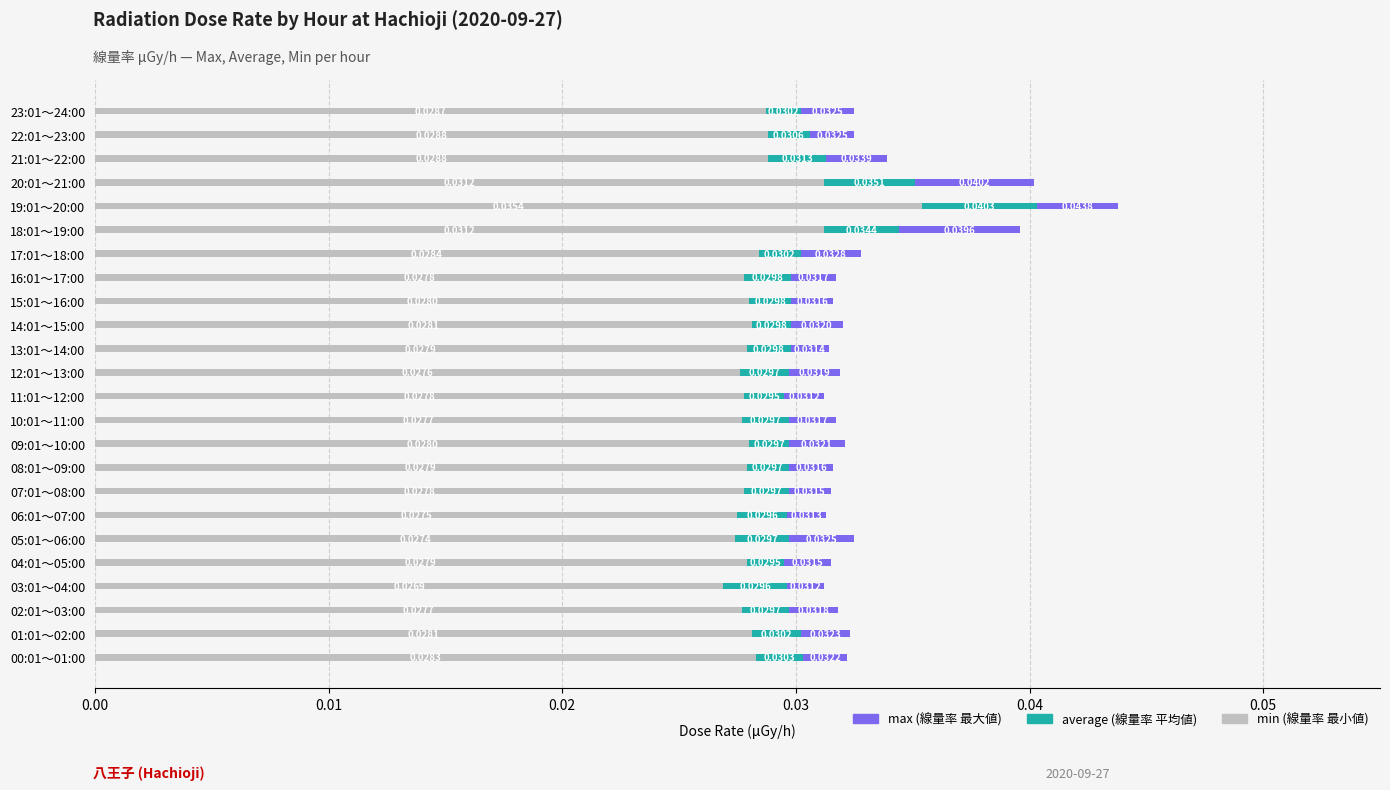

At which category is the sum across all series the highest?

19:01～20:00